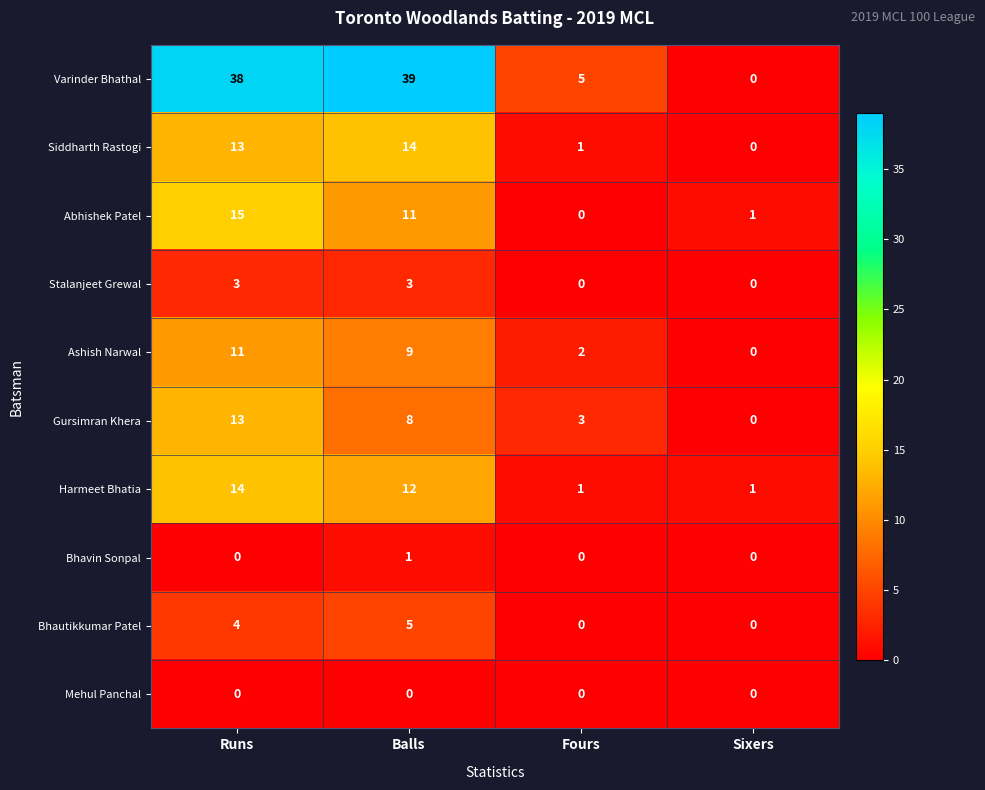

What is the difference between the maximum and minimum values in the Varinder Bhathal series?

39